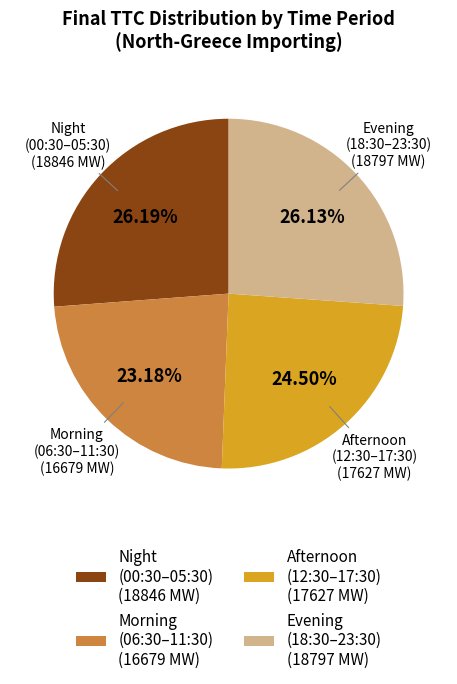

What is the ratio of the value at Evening (18:30–23:30) (18797 MW) to the value at Afternoon (12:30–17:30) (17627 MW)?

1.1